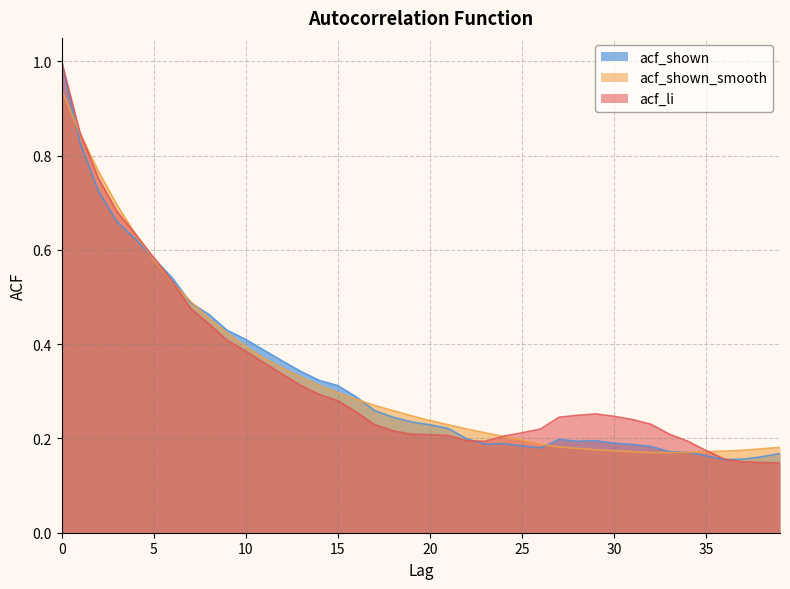

What is the greatest value displayed?

1.0